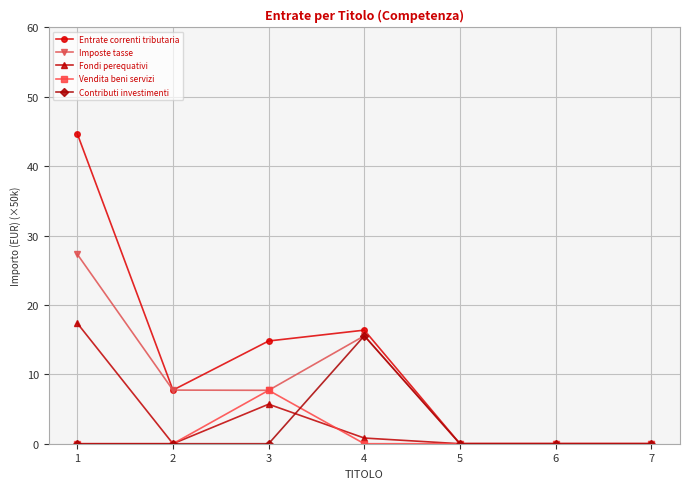

How many values in the Imposte tasse series exceed 7?

4